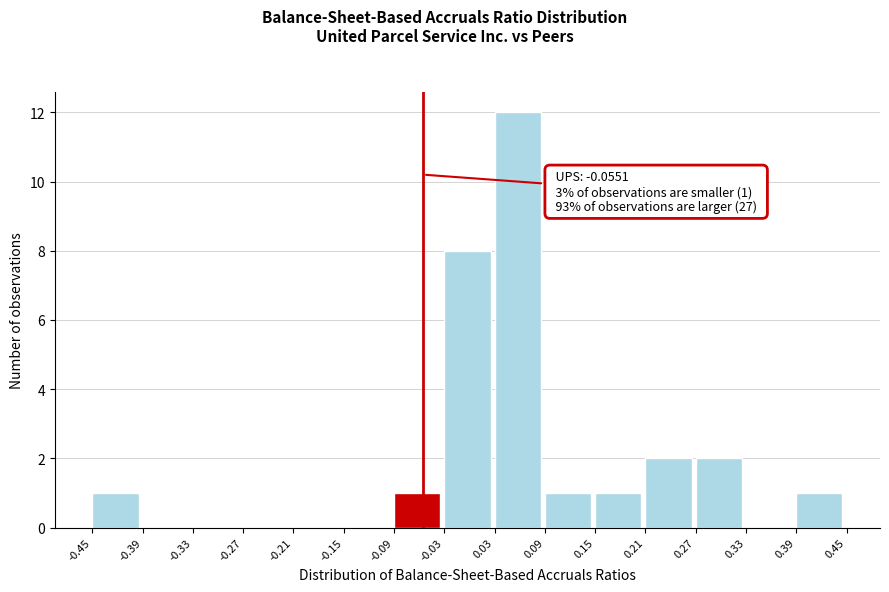

Which range on the x-axis has the tallest bar?

0.03 to 0.09